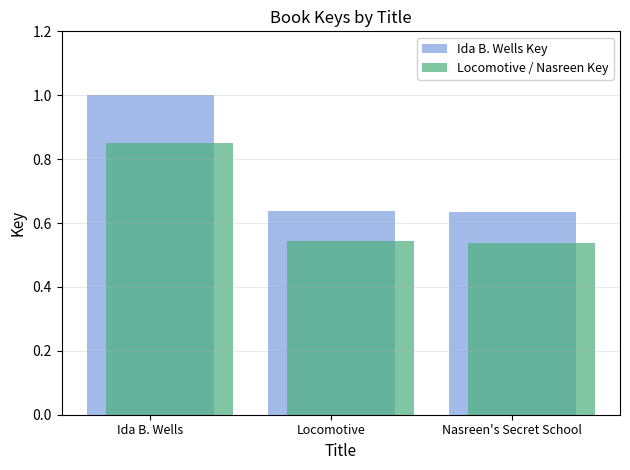

What is the label of the 1st bar from the right?

Nasreen's Secret School